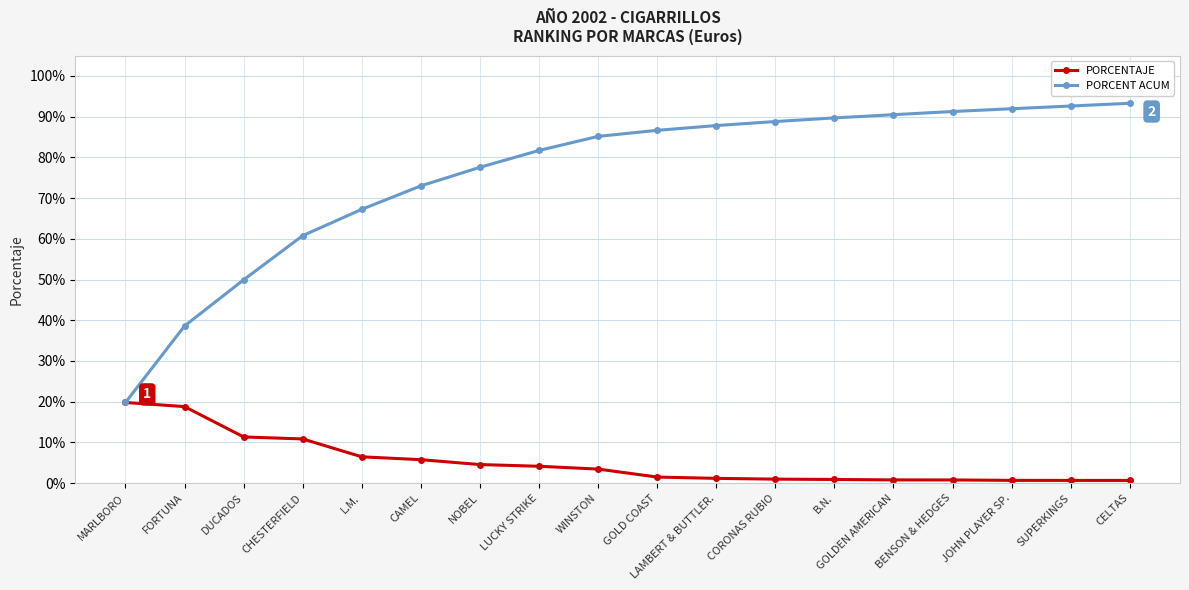

Read the PORCENT ACUM value at SUPERKINGS.

0.9